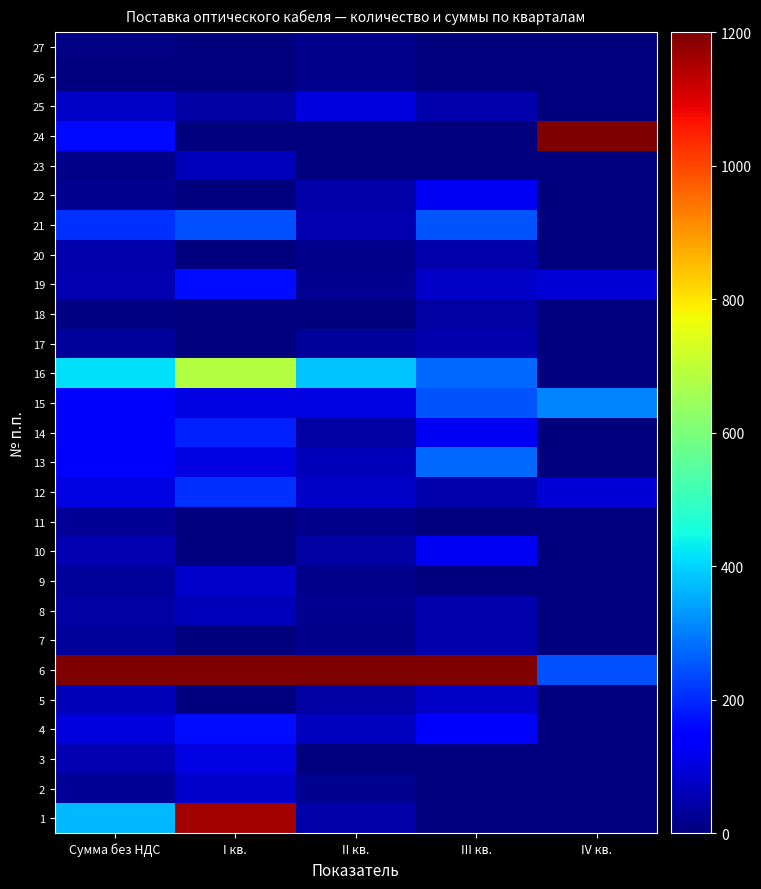

Reading left to right, list all the values displayed in this chart.

1: Сумма без НДС=366.7	I кв.=1158.6	II кв.=45.9	III кв.=0.0	IV кв.=0.0
2: Сумма без НДС=24.5	I кв.=82.8	II кв.=22.9	III кв.=0.0	IV кв.=0.0
3: Сумма без НДС=51.8	I кв.=103.4	II кв.=0.0	III кв.=0.0	IV кв.=0.0
4: Сумма без НДС=100.7	I кв.=165.5	II кв.=68.8	III кв.=150.5	IV кв.=0.0
5: Сумма без НДС=57.8	I кв.=0.0	II кв.=38.2	III кв.=75.3	IV кв.=0.0
6: Сумма без НДС=1200.0	I кв.=1200.0	II кв.=1200.0	III кв.=1200.0	IV кв.=246.2
7: Сумма без НДС=32.4	I кв.=0.0	II кв.=15.3	III кв.=50.2	IV кв.=0.0
8: Сумма без НДС=37.5	I кв.=62.1	II кв.=22.9	III кв.=50.2	IV кв.=0.0
9: Сумма без НДС=29.9	I кв.=82.8	II кв.=15.3	III кв.=0.0	IV кв.=0.0
10: Сумма без НДС=53.0	I кв.=0.0	II кв.=38.2	III кв.=125.4	IV кв.=0.0
11: Сумма без НДС=24.0	I кв.=0.0	II кв.=15.3	III кв.=0.0	IV кв.=0.0
12: Сумма без НДС=107.7	I кв.=206.9	II кв.=76.5	III кв.=50.2	IV кв.=92.3
13: Сумма без НДС=133.9	I кв.=103.4	II кв.=61.2	III кв.=275.9	IV кв.=0.0
14: Сумма без НДС=147.3	I кв.=192.0	II кв.=38.2	III кв.=125.4	IV кв.=0.0
15: Сумма без НДС=153.3	I кв.=103.4	II кв.=107.1	III кв.=250.8	IV кв.=307.7
16: Сумма без НДС=413.1	I кв.=682.8	II кв.=382.4	III кв.=275.9	IV кв.=0.0
17: Сумма без НДС=30.3	I кв.=0.0	II кв.=30.6	III кв.=50.2	IV кв.=0.0
18: Сумма без НДС=5.3	I кв.=0.0	II кв.=0.0	III кв.=37.6	IV кв.=0.0
19: Сумма без НДС=54.0	I кв.=165.5	II кв.=22.9	III кв.=75.3	IV кв.=92.3
20: Сумма без НДС=49.4	I кв.=0.0	II кв.=15.3	III кв.=50.2	IV кв.=0.0
21: Сумма без НДС=210.0	I кв.=248.3	II кв.=53.5	III кв.=250.8	IV кв.=0.0
22: Сумма без НДС=21.4	I кв.=0.0	II кв.=45.9	III кв.=125.4	IV кв.=0.0
23: Сумма без НДС=11.9	I кв.=62.1	II кв.=0.0	III кв.=0.0	IV кв.=0.0
24: Сумма без НДС=161.4	I кв.=0.0	II кв.=0.0	III кв.=0.0	IV кв.=1200.0
25: Сумма без НДС=75.8	I кв.=41.4	II кв.=99.4	III кв.=50.2	IV кв.=0.0
26: Сумма без НДС=0.0	I кв.=0.0	II кв.=15.3	III кв.=0.0	IV кв.=0.0
27: Сумма без НДС=8.6	I кв.=0.0	II кв.=15.3	III кв.=0.0	IV кв.=0.0